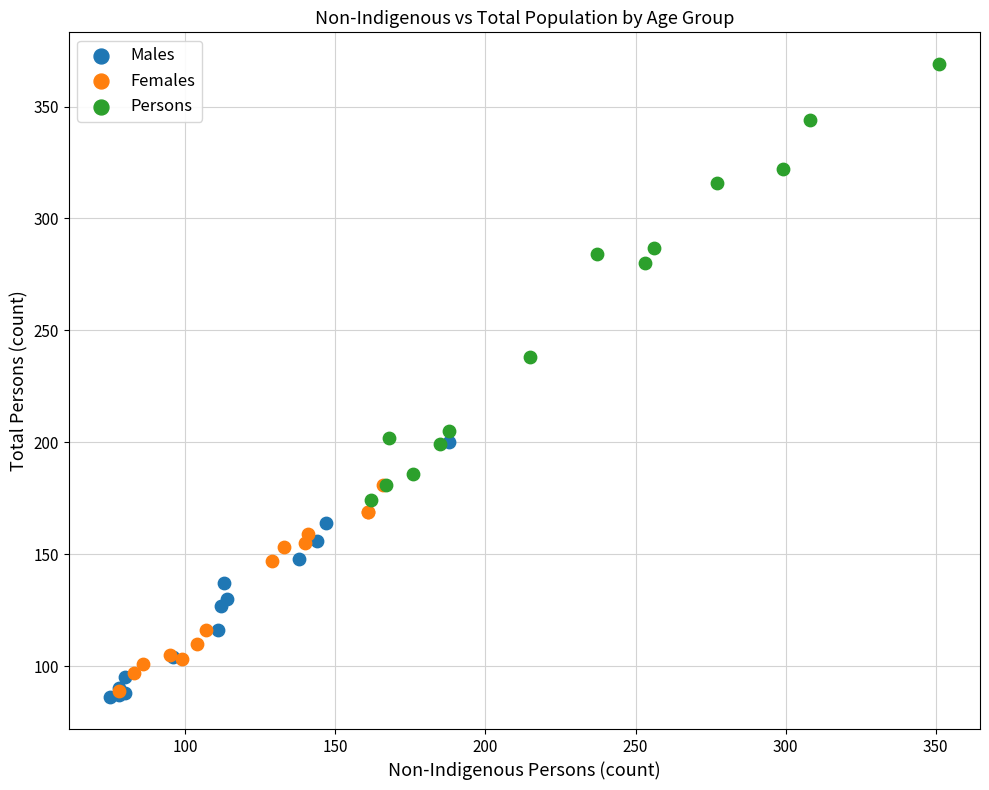

Which series has the largest Y range (max minus min)?

Persons